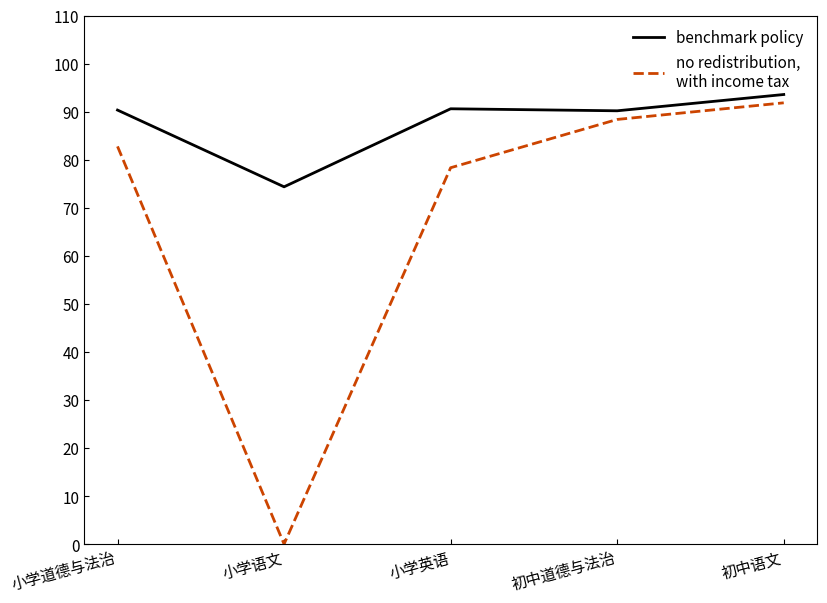

Which label corresponds to the smallest value in the chart?

小学语文